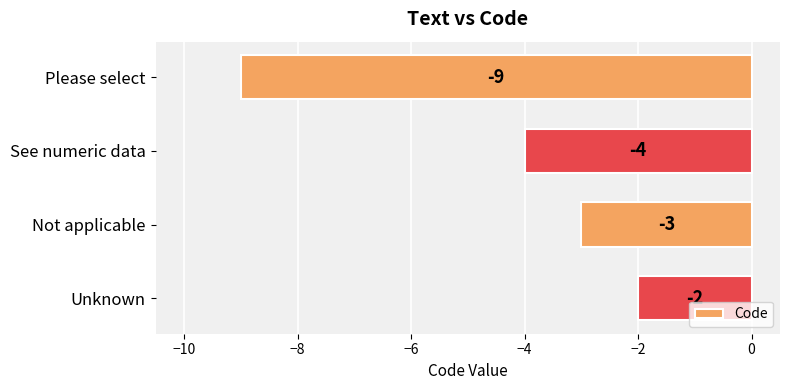

The value at Unknown is -3. True or false?

False